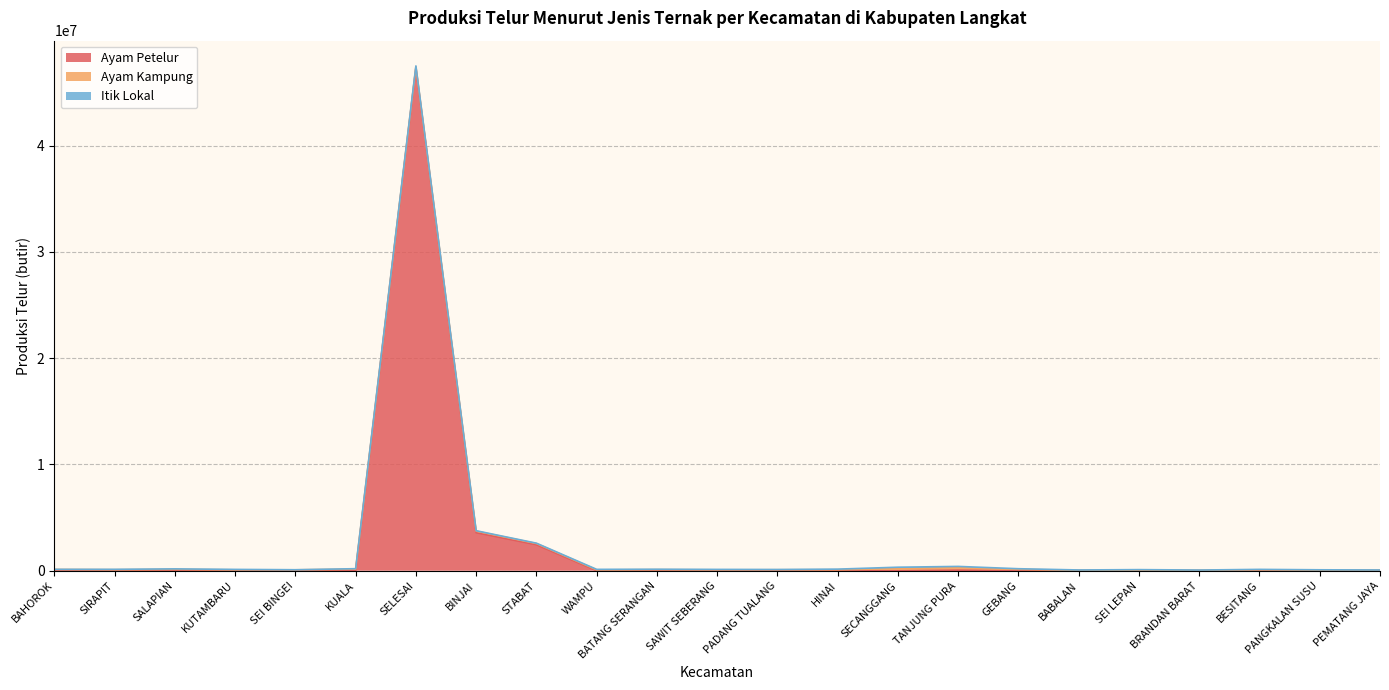

Read the Itik Lokal value at WAMPU, to the nearest 50.

49350